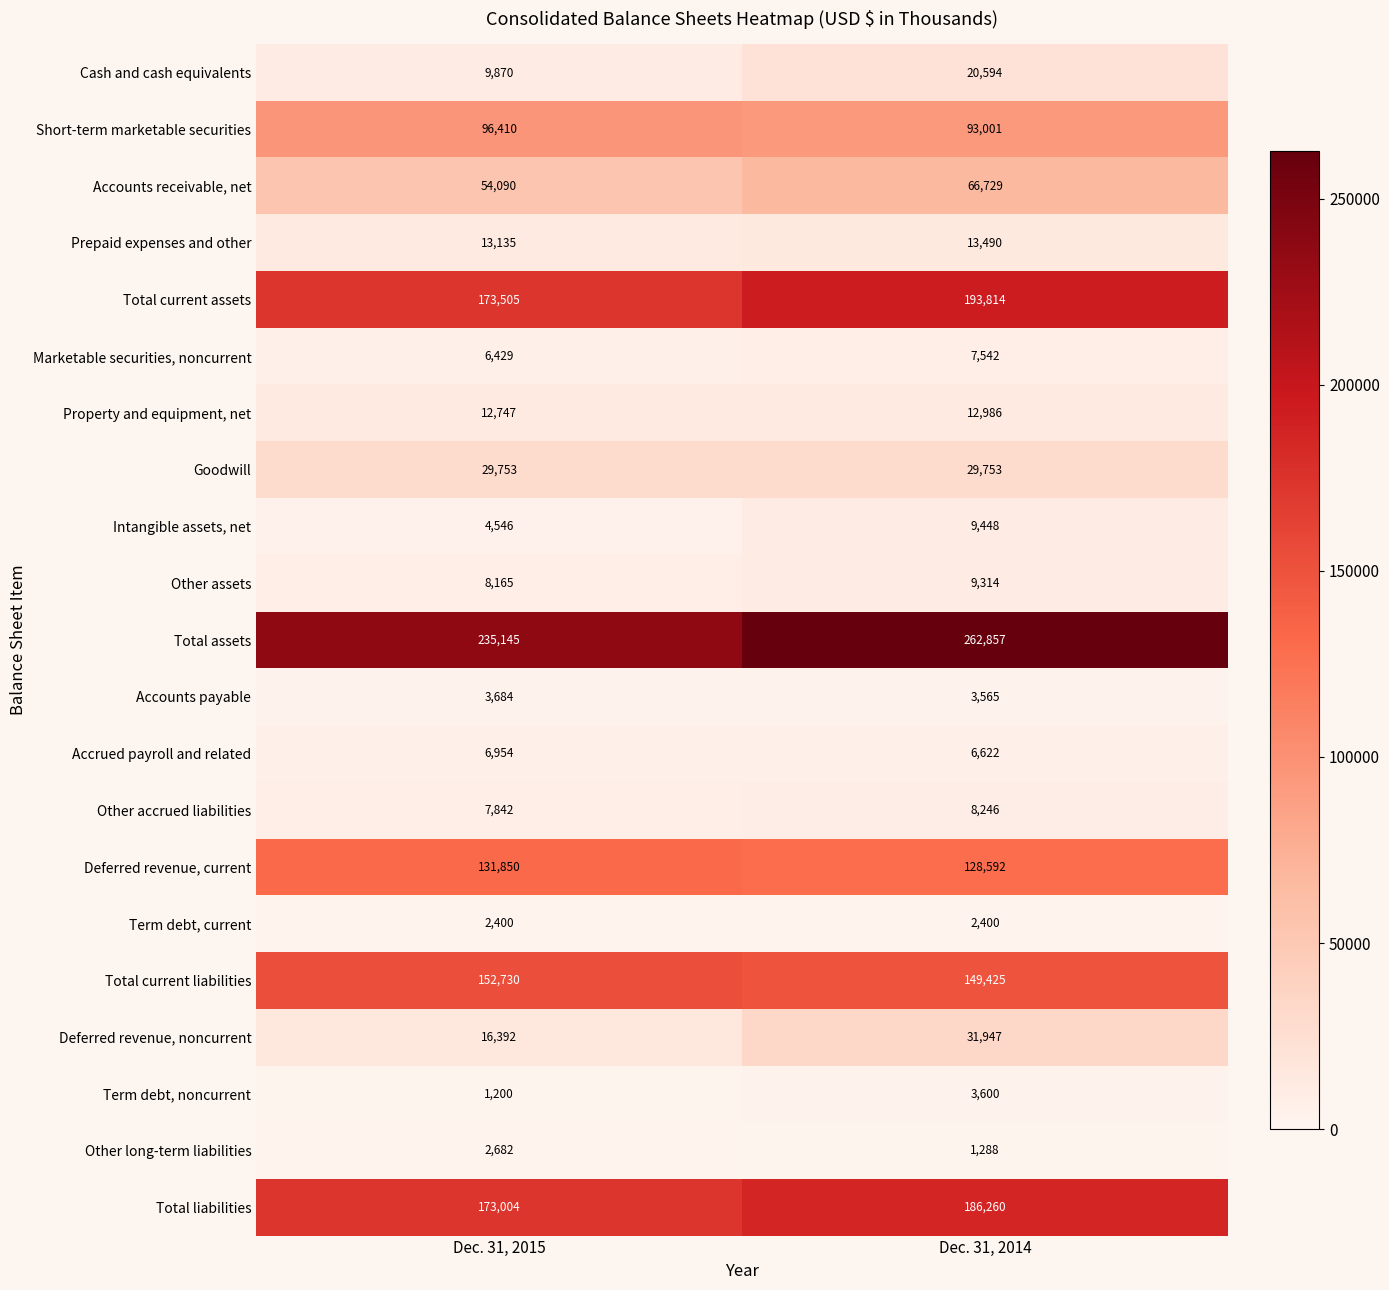

What is the total value across all series at Dec. 31, 2015?

1142533